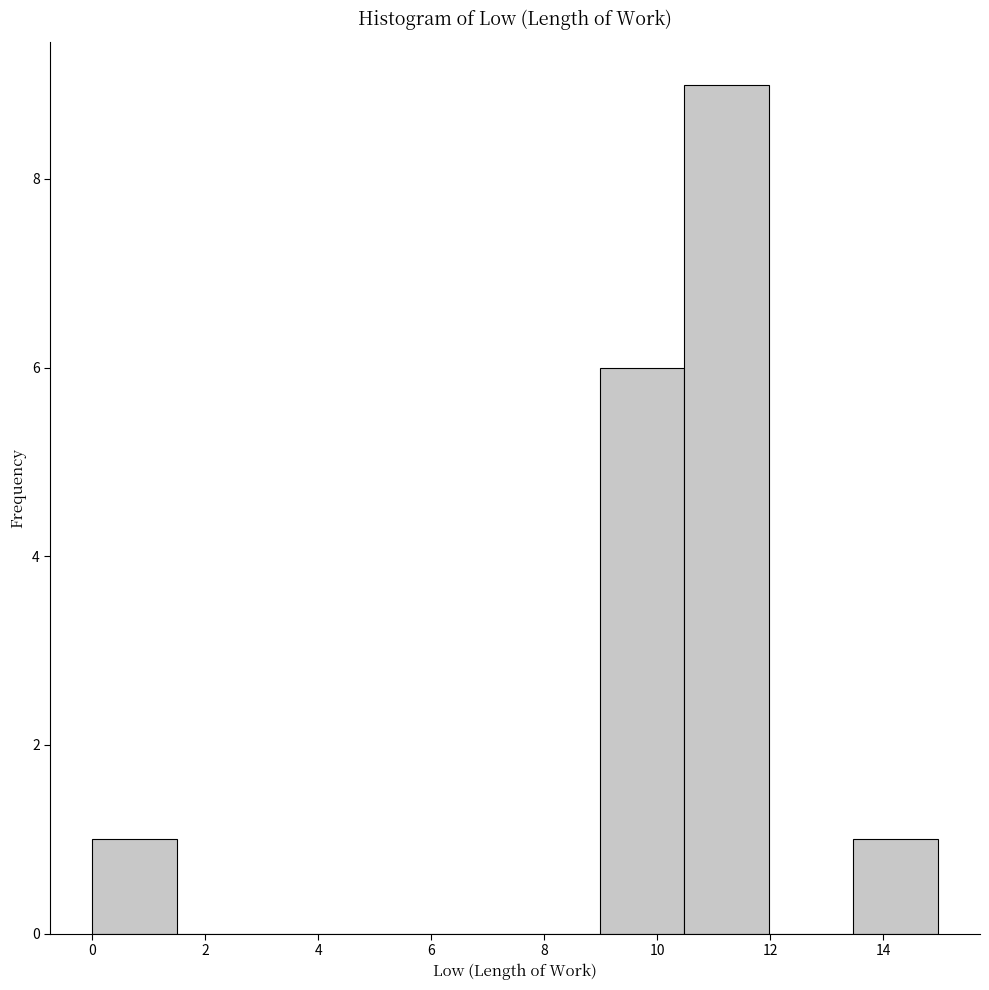

Reading left to right, list every bar in this chart as the range it spans on the x-axis followed by its height. Neither the bar edges nor the heights are printed on the chart, so give them approximately, as read against the axes.

0.0 to 1.4: 1
1.4 to 3.0: 0
3.0 to 4.4: 0
4.4 to 6.0: 0
6.0 to 7.4: 0
7.4 to 9.0: 0
9.0 to 10.4: 6
10.4 to 12.0: 9
12.0 to 13.4: 0
13.4 to 15.0: 1